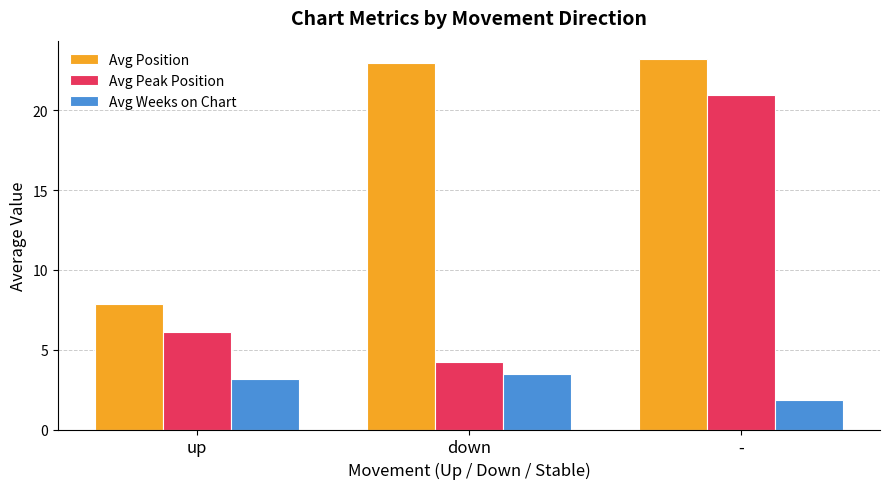

Between up and -, which series saw the biggest shift?

Avg Position